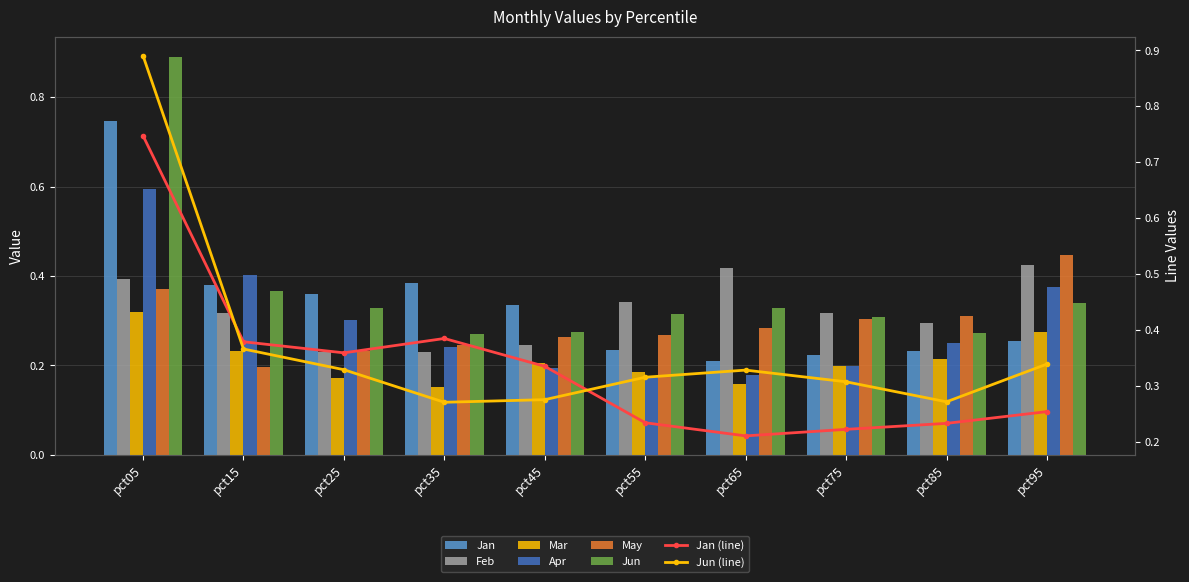

Is it true that Jun equals 0.2 at pct65?

False